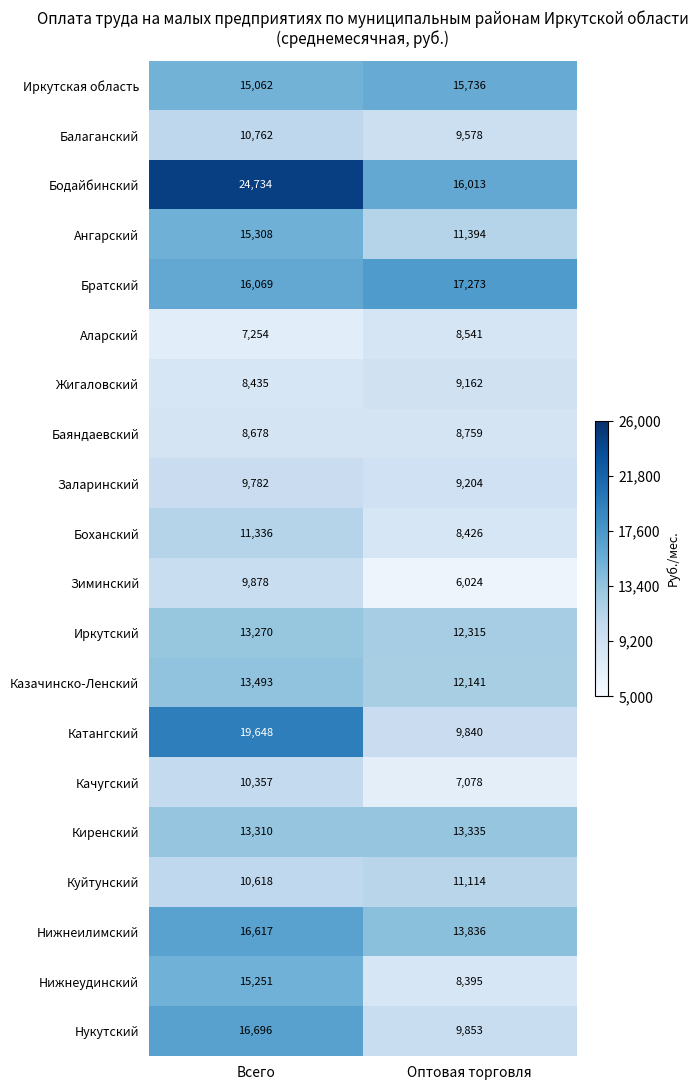

Which series has the largest range (max minus min)?

Катангский